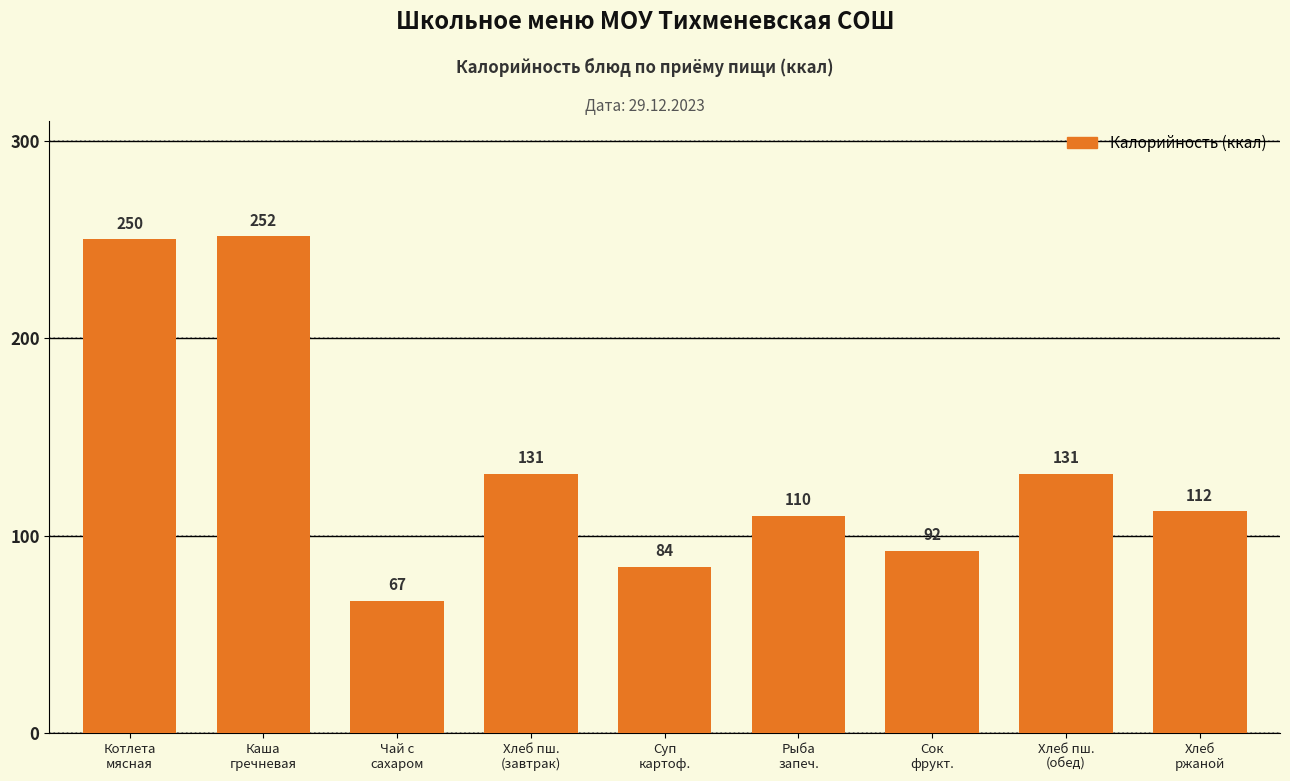

What is the value of the 1st bar from the left?

250.0